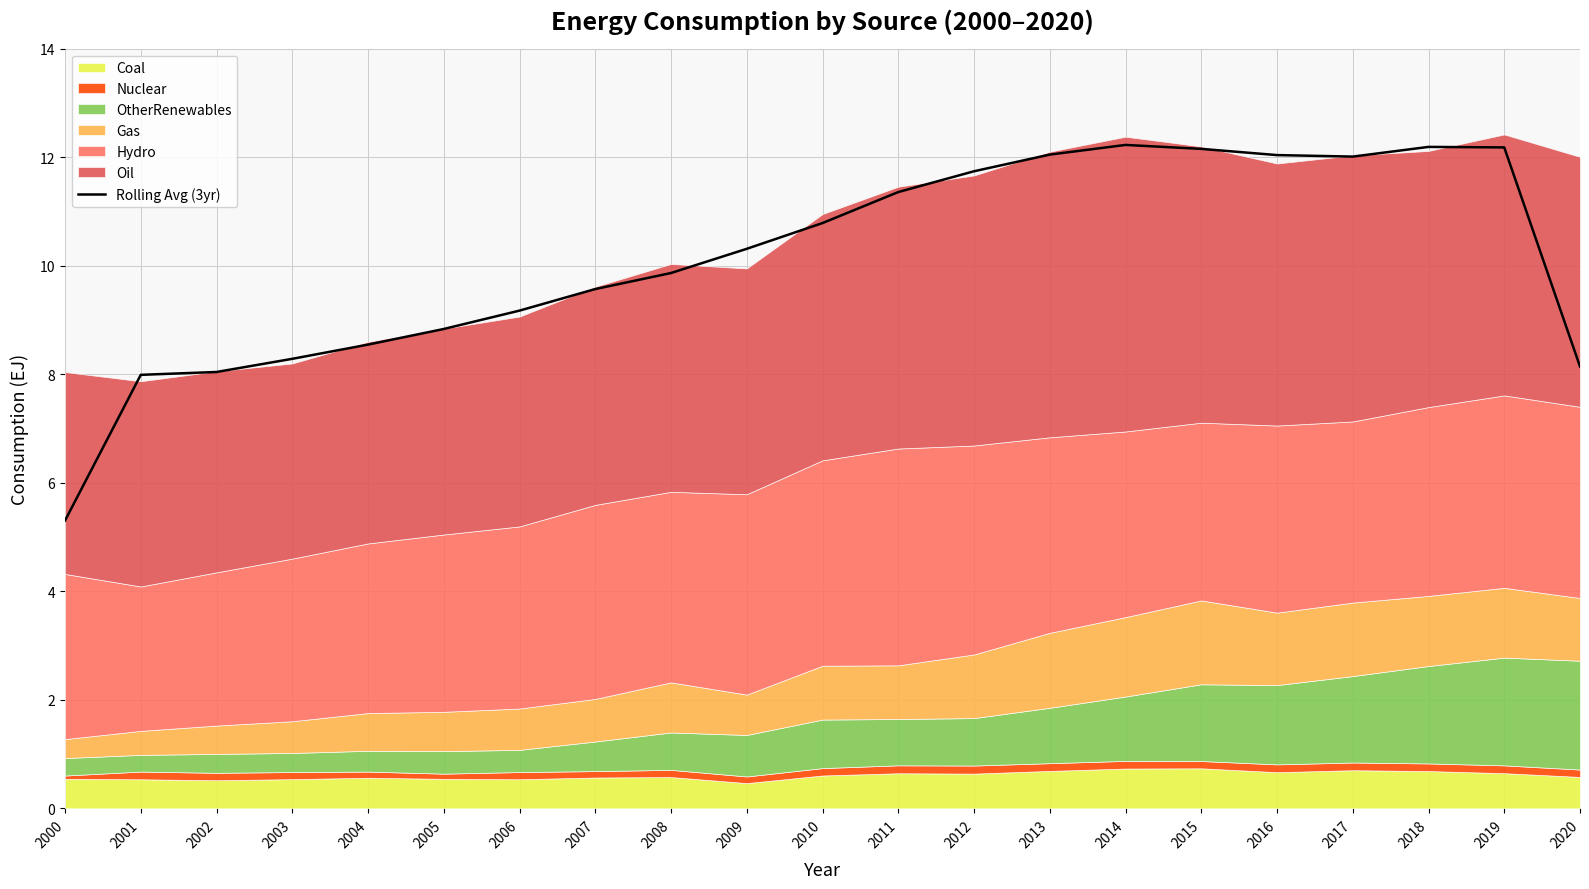

What is the smallest value displayed?

5.3